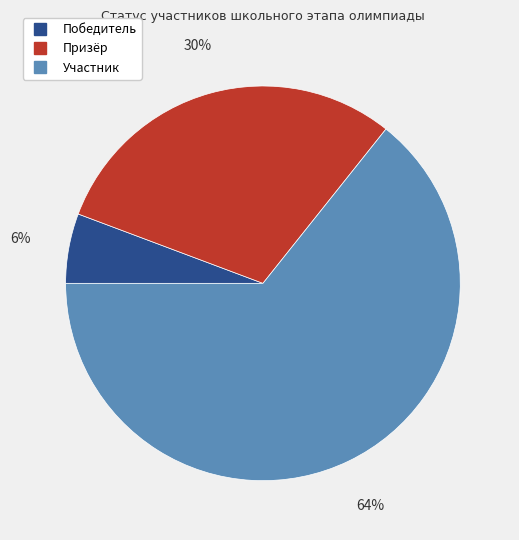

To the nearest percent, what is the difference between the Участник and Призёр slice percentages?

34%